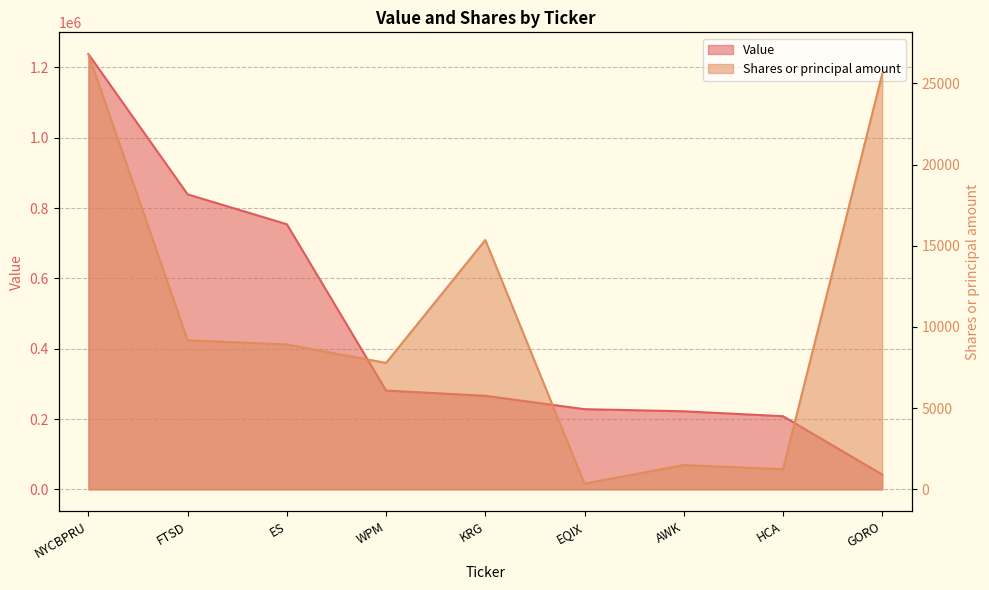

Reading left to right, what are all the values shown in this chart?

Value: NYCBPRU=1238000	FTSD=839000	ES=754000	WPM=281000	KRG=266000	EQIX=228000	AWK=222000	HCA=208000	GORO=42000
Shares or principal amount: NYCBPRU=26807	FTSD=9182	ES=8922	WPM=7787	KRG=15358	EQIX=347	AWK=1494	HCA=1240	GORO=25588